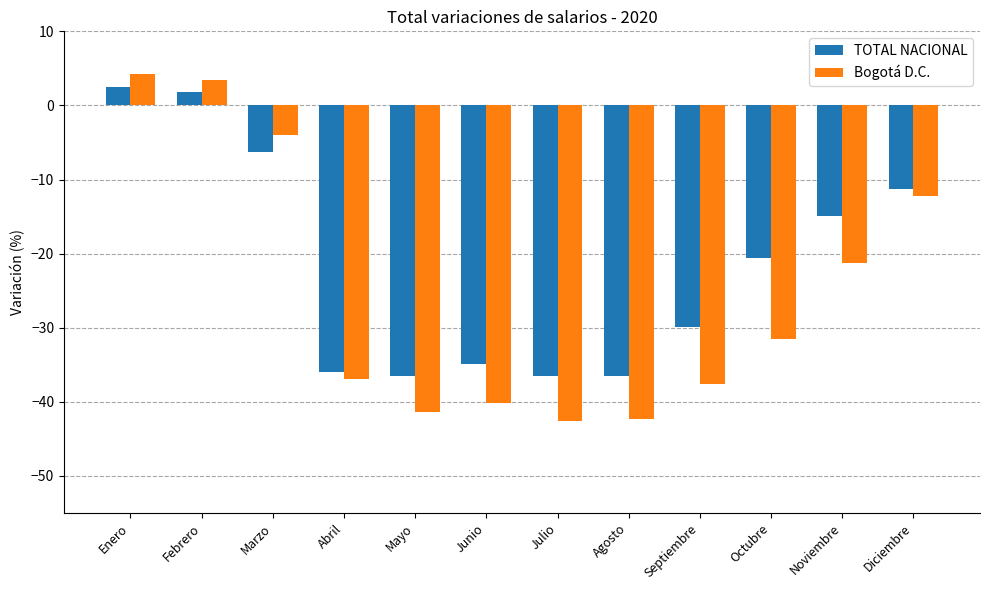

Reading left to right, transcribe all the data shown in this chart.

TOTAL NACIONAL: 2.5	1.8	-6.3	-35.9	-36.5	-34.9	-36.5	-36.5	-29.9	-20.5	-14.9	-11.3
Bogotá D.C.: 4.2	3.5	-4.0	-37.0	-41.3	-40.1	-42.6	-42.3	-37.6	-31.5	-21.3	-12.2